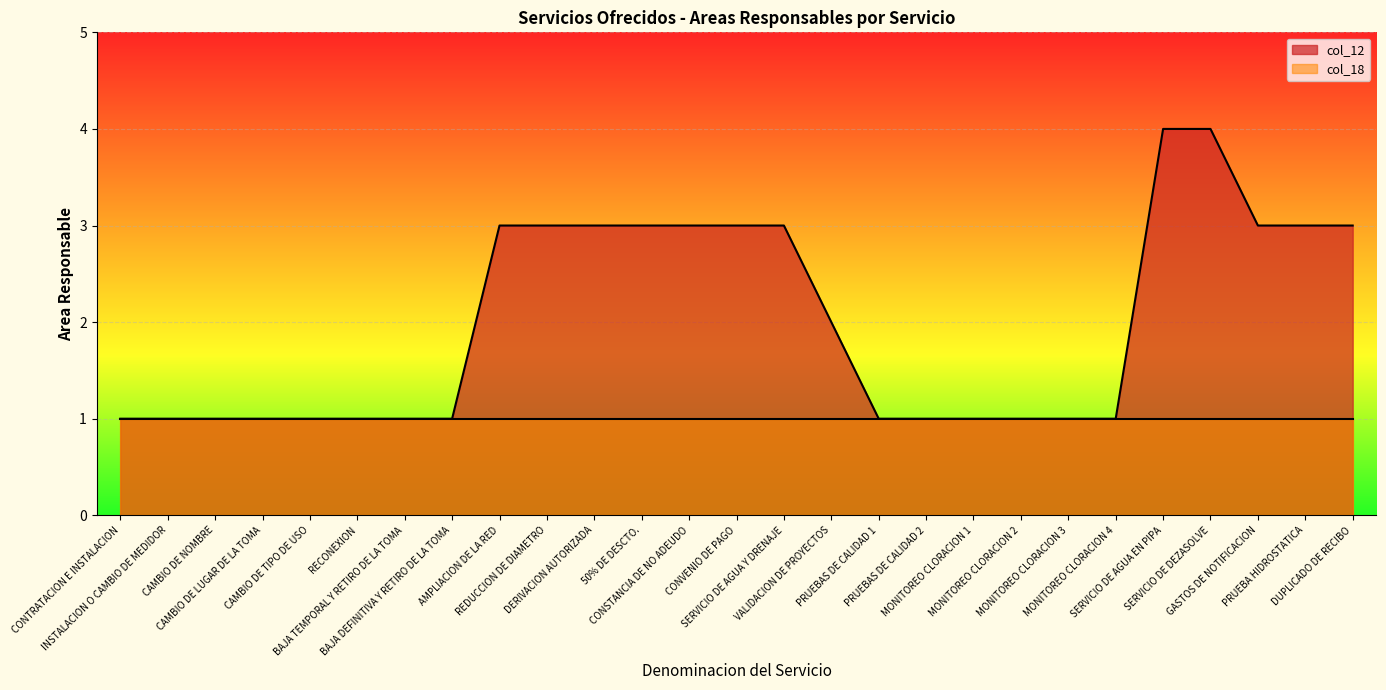

Does the chart display data point markers on the line(s)?

No